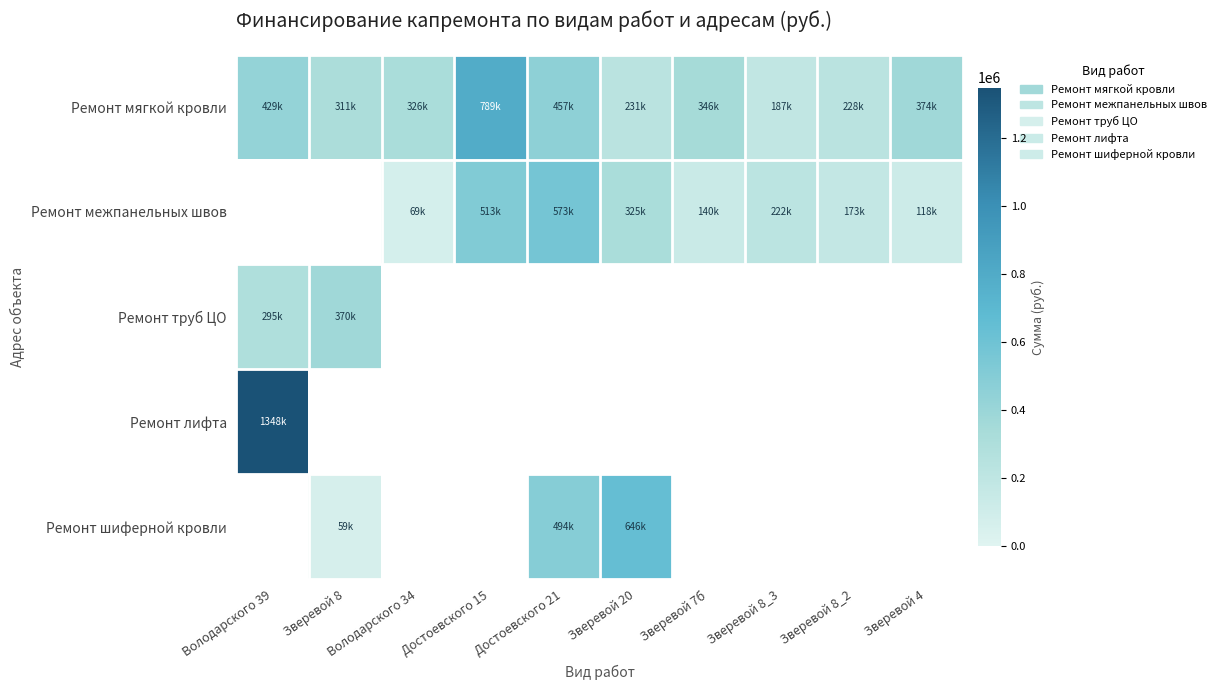

Rank the series by their maximum value, from lowest to highest.

Ремонт труб ЦО, Ремонт межпанельных швов, Ремонт шиферной кровли, Ремонт мягкой кровли, Ремонт лифта